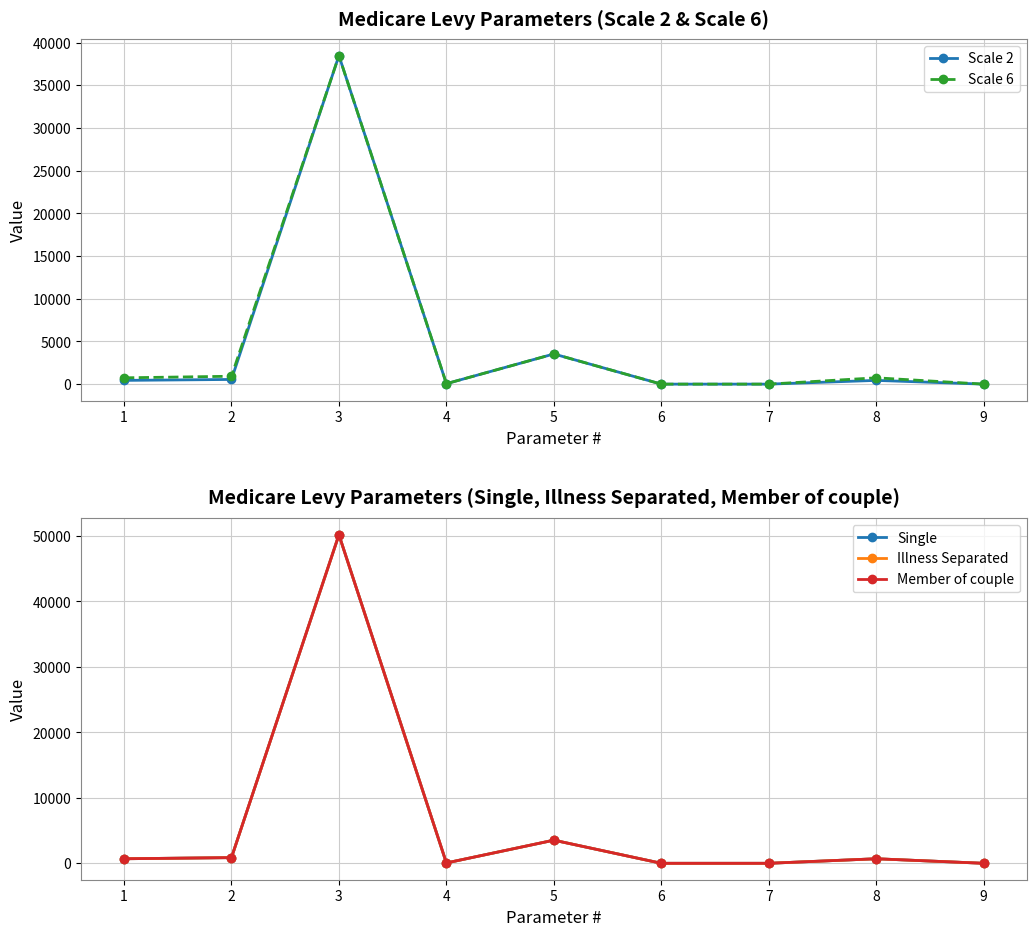

Reading left to right, extract all data points from this chart.

Scale 2: 438.0	548.0	38474.0	52.0	3533.0	0.1	0.1	438.5	0.0
Scale 6: 739.0	924.0	38474.0	52.0	3533.0	0.1	0.0	739.9	0.0
Single: 693.0	866.0	50191.0	52.0	3533.0	0.1	0.1	693.4	0.0
Illness Separated: 693.0	866.0	50191.0	52.0	3533.0	0.1	0.1	693.4	0.0
Member of couple: 693.0	866.0	50191.0	52.0	3533.0	0.1	0.1	693.4	0.0